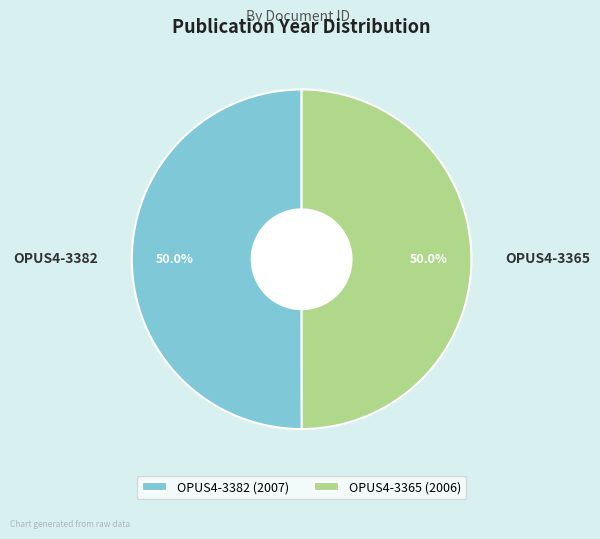

The OPUS4-3365 slice represents 63% of the pie. True or false?

False